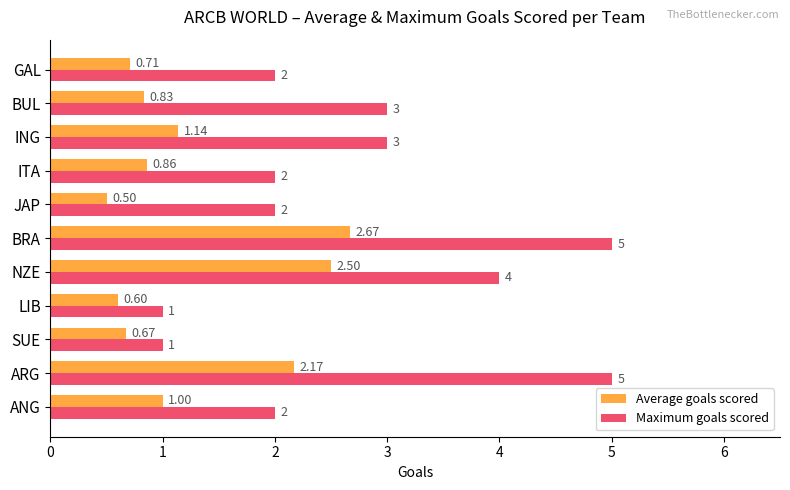

What is the difference between the maximum and minimum values in the Maximum goals scored series?

4.0